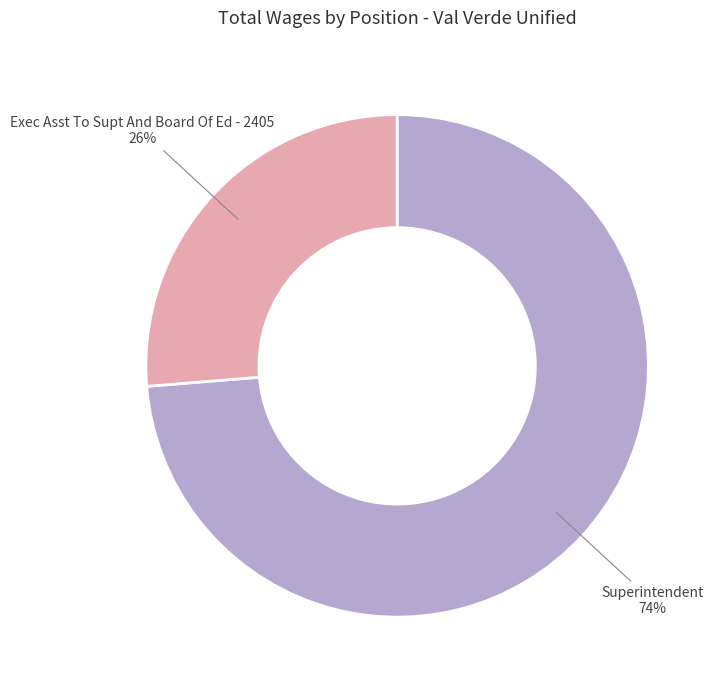

Is it true that Superintendent is 79% of the pie?

False